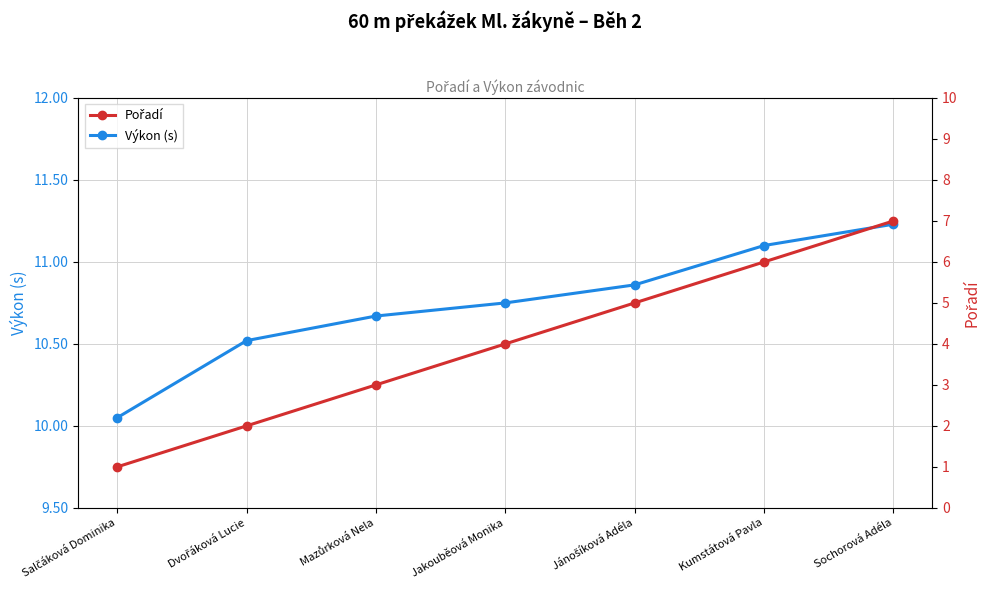

What is the label of the 5th point from the left?

Jánošíková Adéla